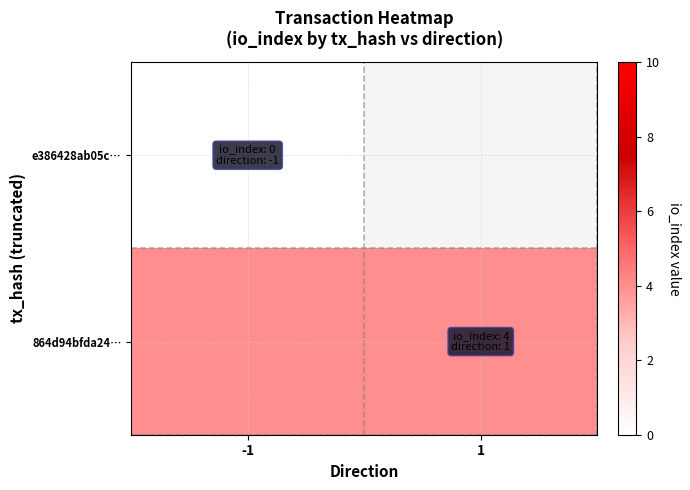

Which category has the lowest value across all series?

-1